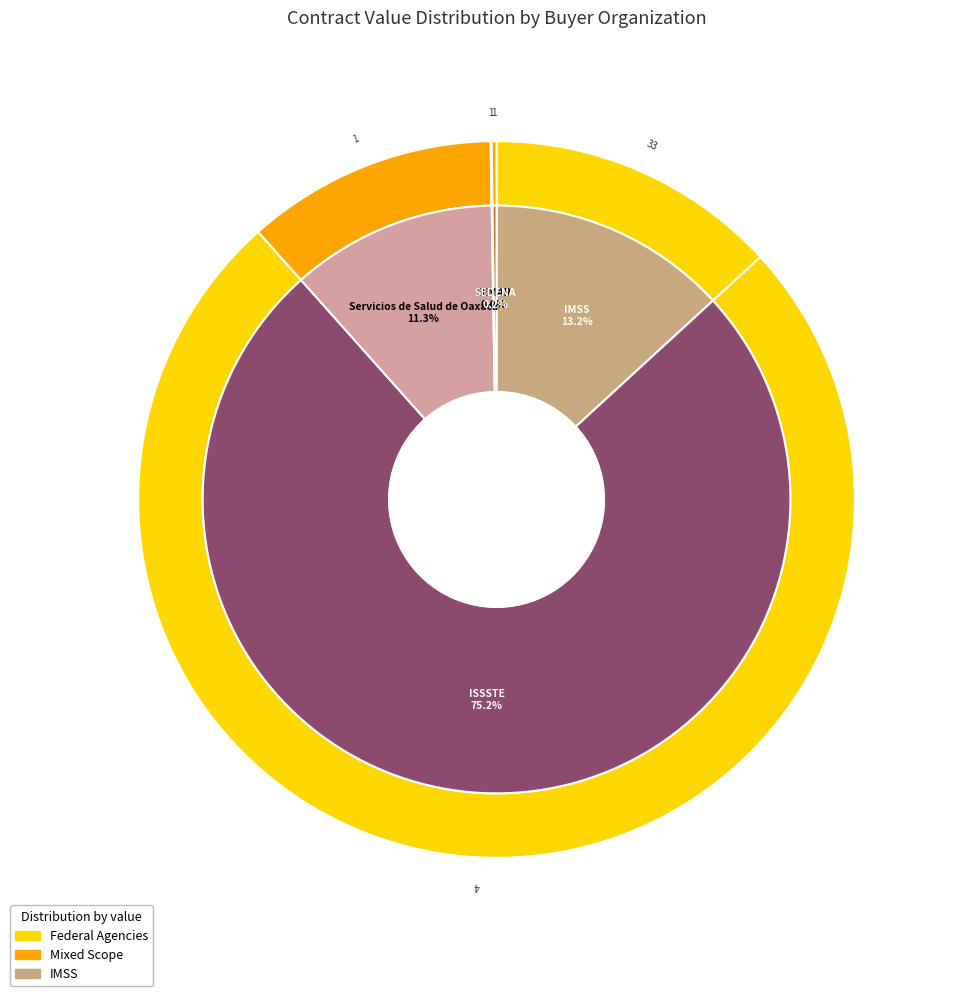

Which category has the biggest portion of the pie?

ISSSTE